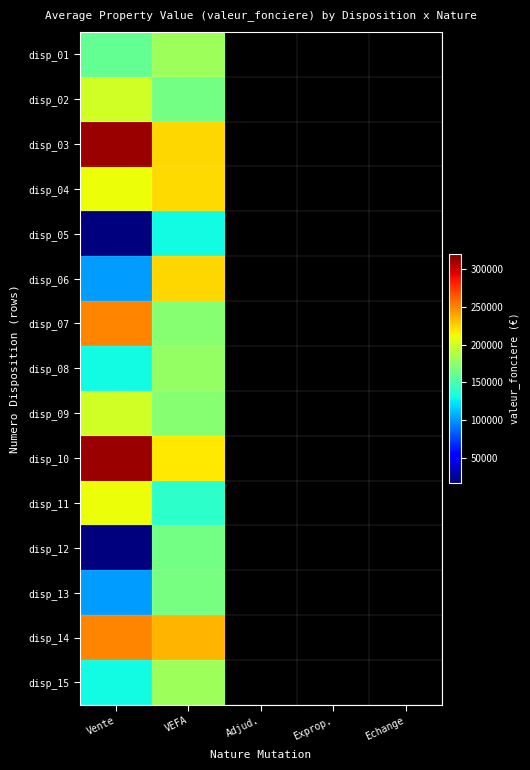

At which category is the sum across all series the highest?

VEFA